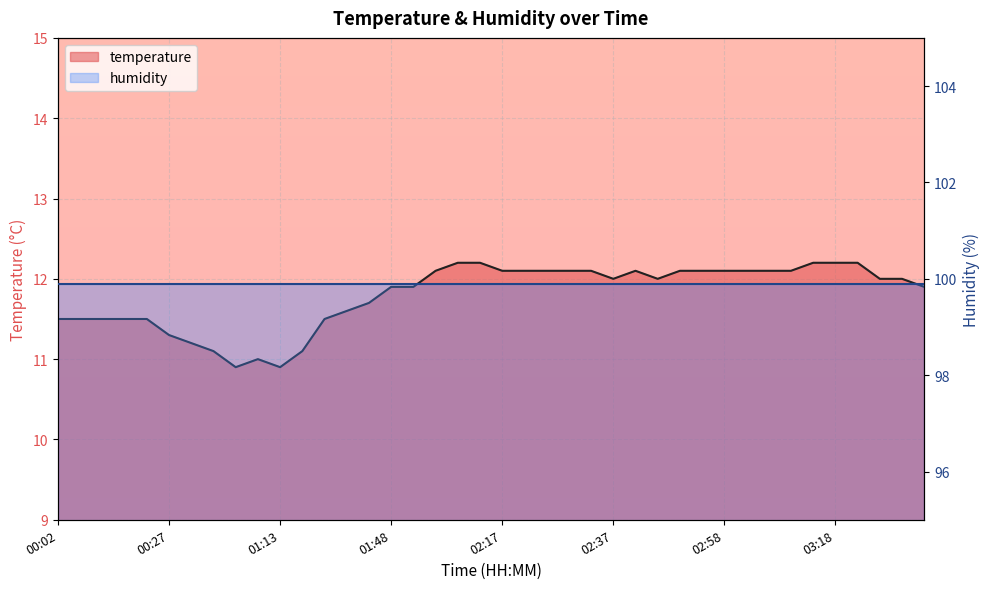

True or false: there are more than 2 points higher than both neighbors.

False